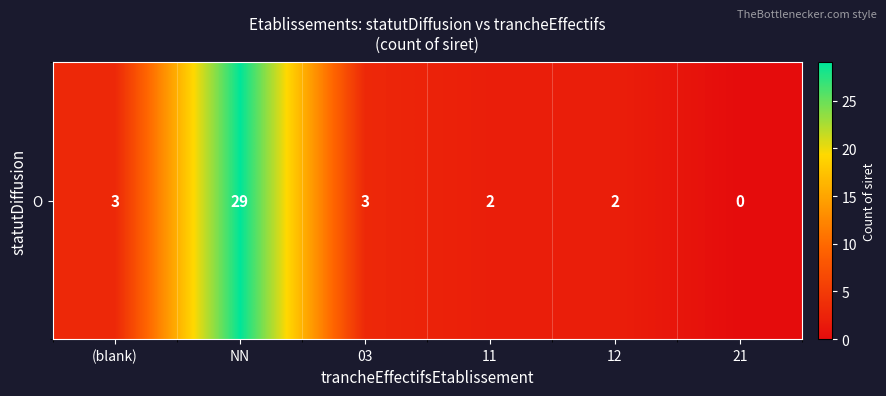

Reading right to left, extract all data points from this chart.

0	2	2	3	29	3